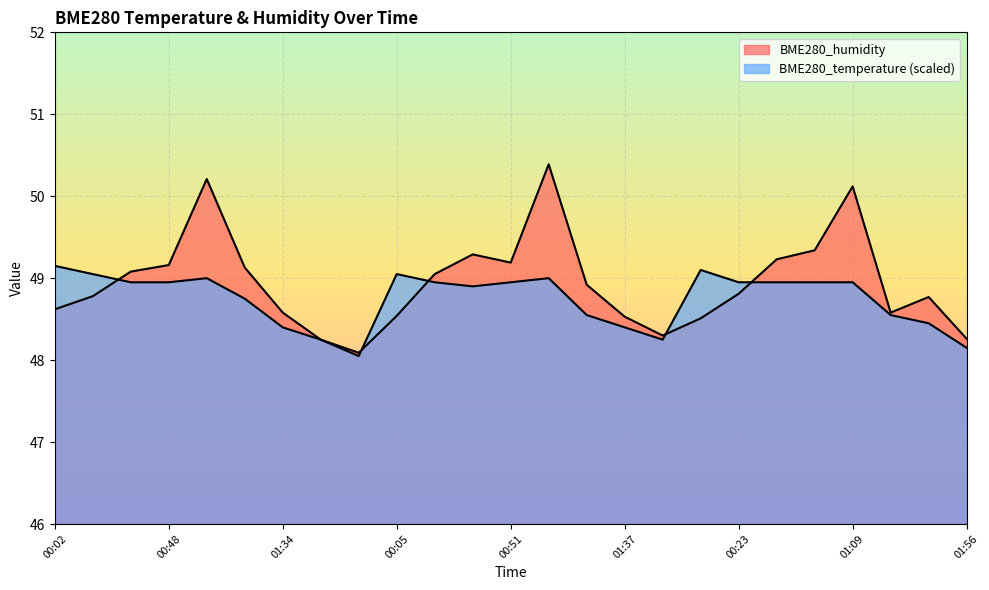

What is the difference between the highest and lowest values at 01:09?

1.2